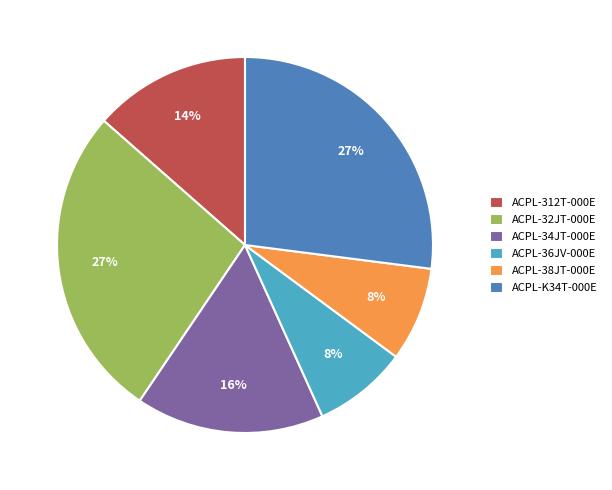

How many segments does this pie chart have?

6